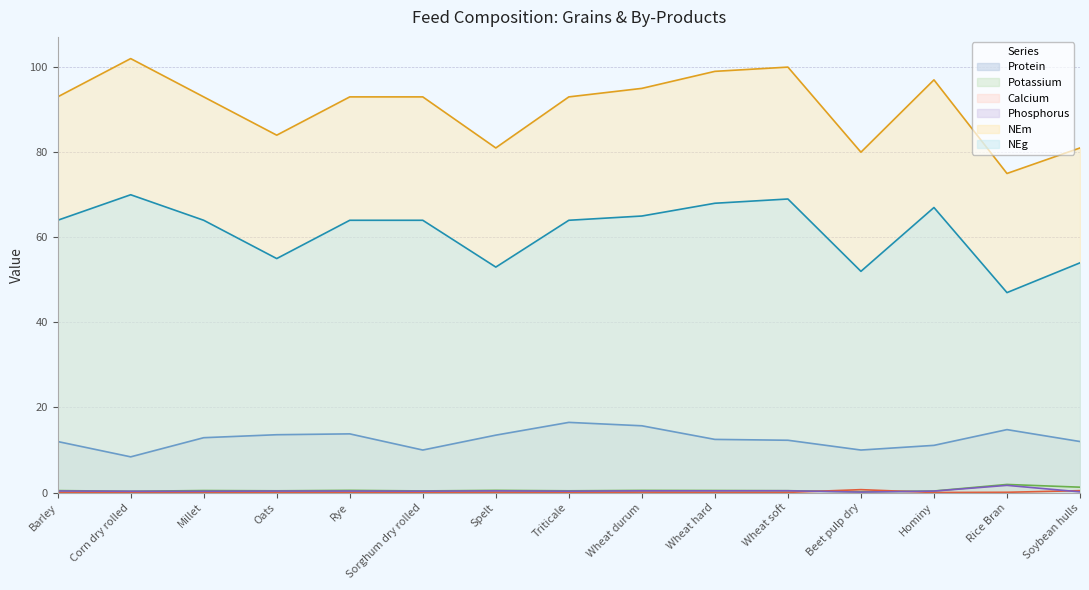

At which category does NEg reach its first local peak?

Corn dry rolled